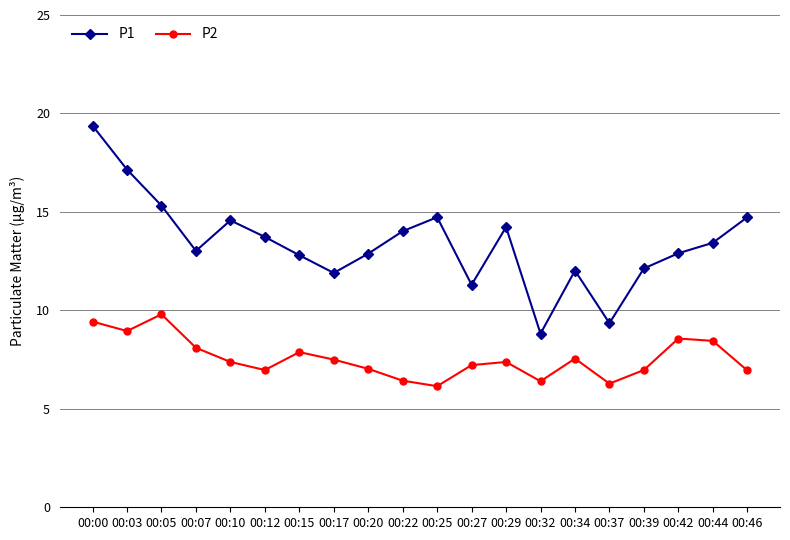

Where is P1 nearest to the value 14?

00:22